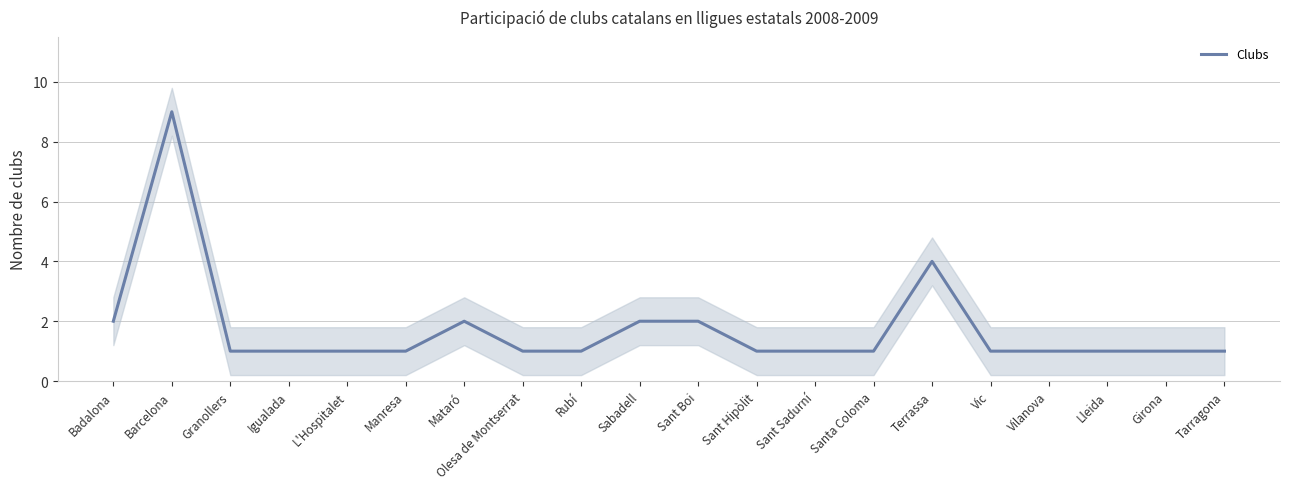

What is the difference between the maximum and minimum values?

8